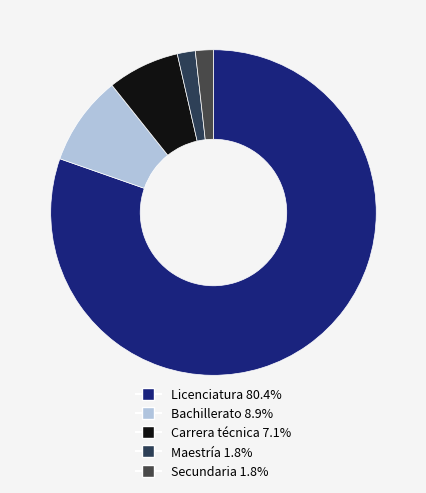

Is it true that Secundaria is 2% of the pie?

True